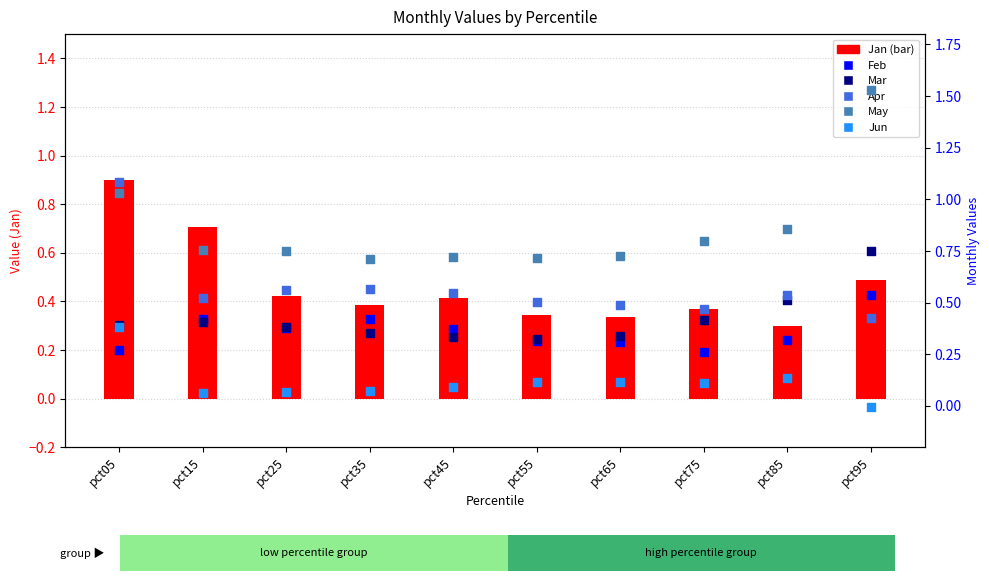

Which series contains the lowest Y value?

Jun